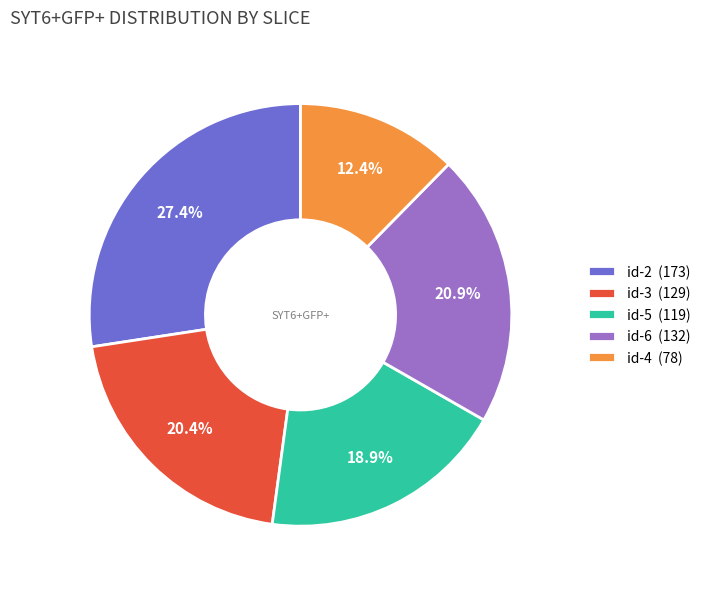

What percentage is the id-6 slice, to the nearest percent?

21%